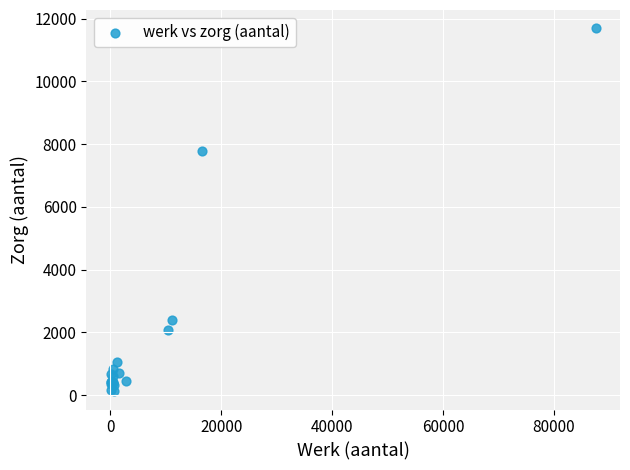

What Y value in the scatter plot is closest to 5910?

7780